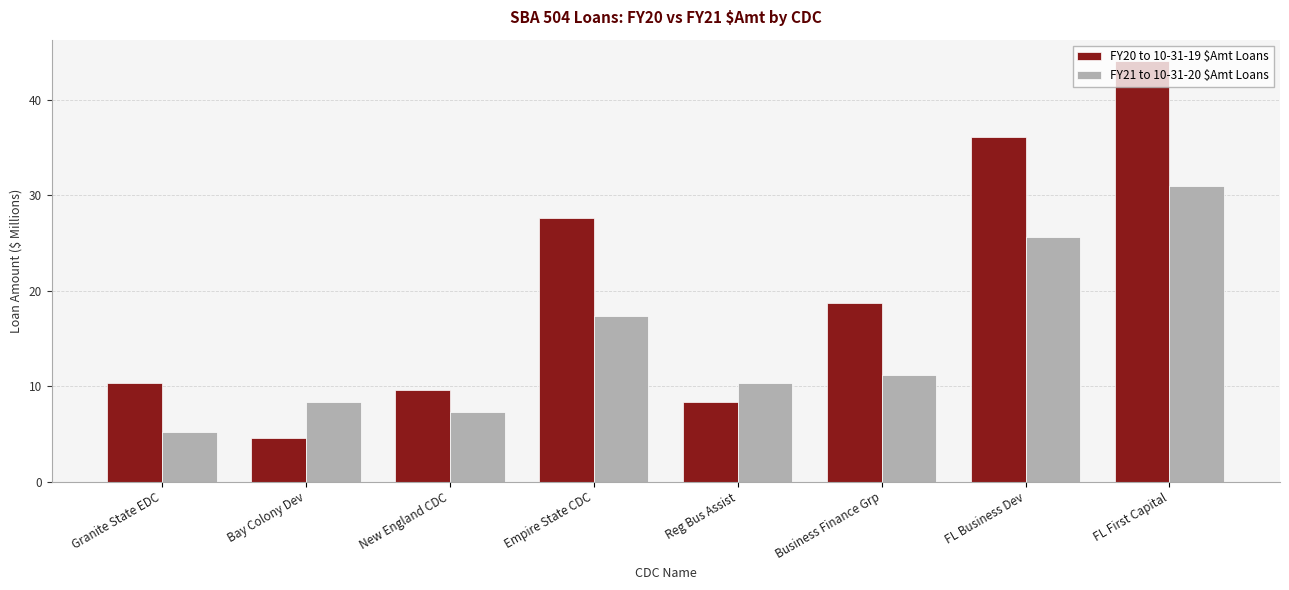

Rank the categories by FY20 to 10-31-19 $Amt Loans value from highest to lowest.

FL First Capital, FL Business Dev, Empire State CDC, Business Finance Grp, Granite State EDC, New England CDC, Reg Bus Assist, Bay Colony Dev